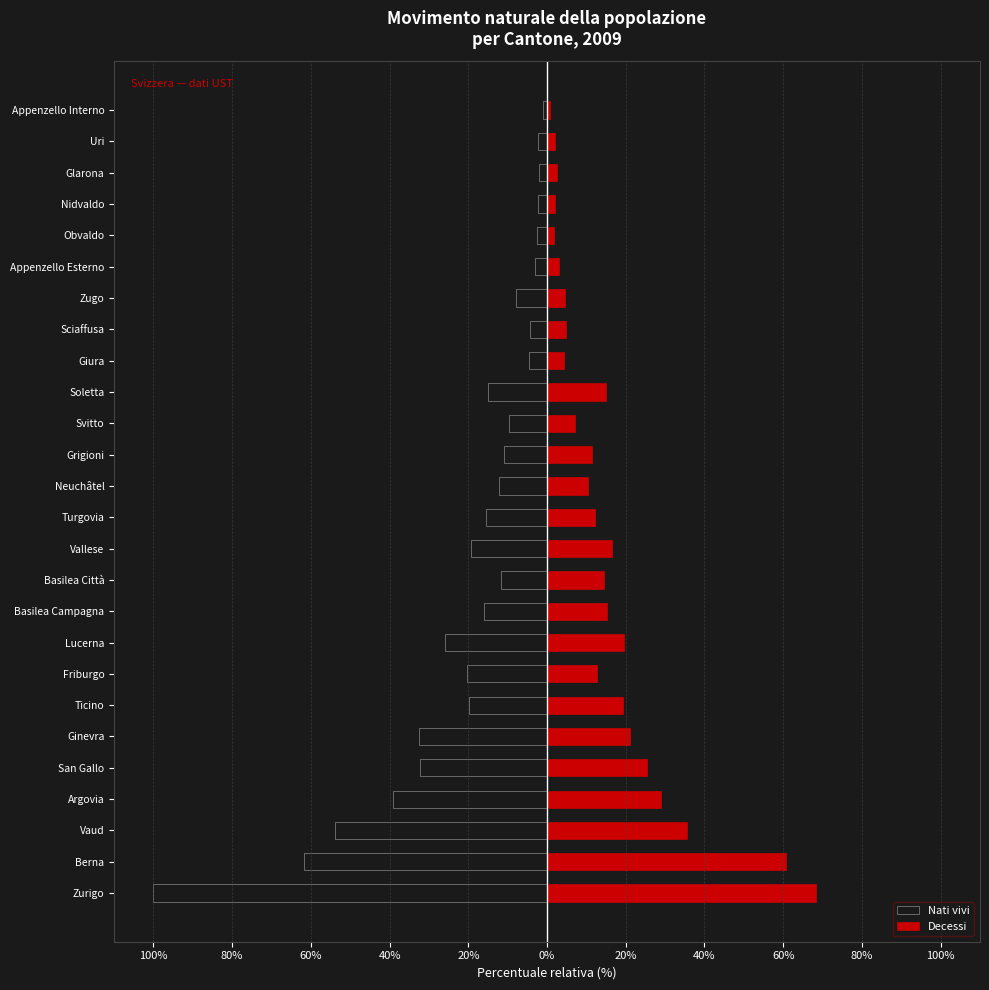

Which series has the widest spread of values?

Nati vivi